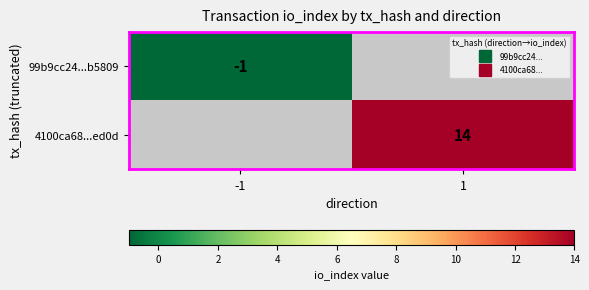

Which series has the largest total across all categories?

4100ca68...ed0d